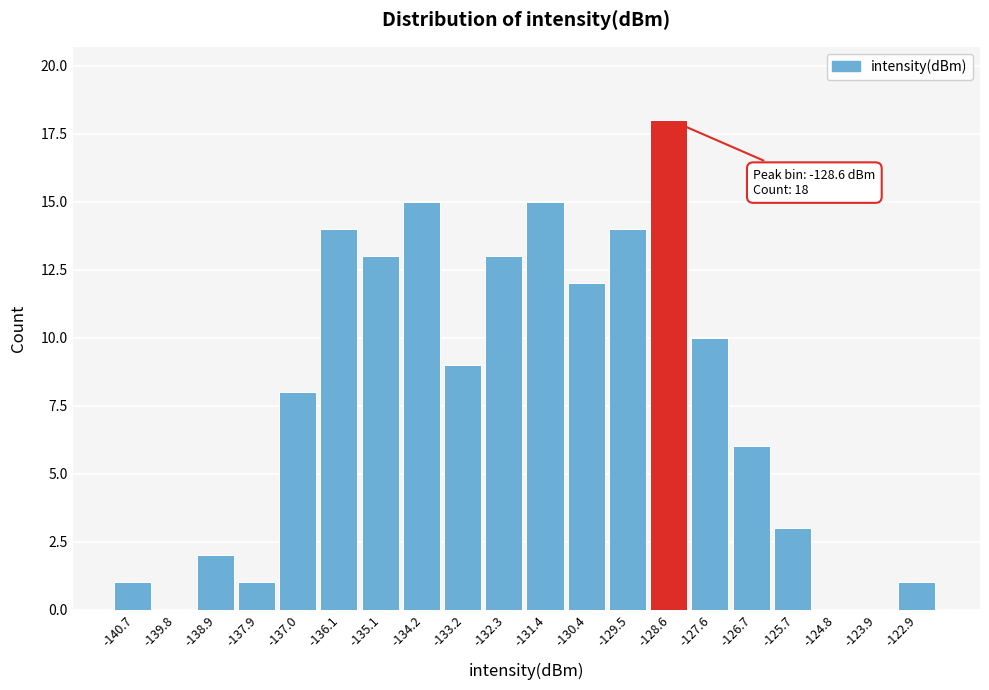

Which range on the x-axis has the tallest bar?

-129.0 to -128.1